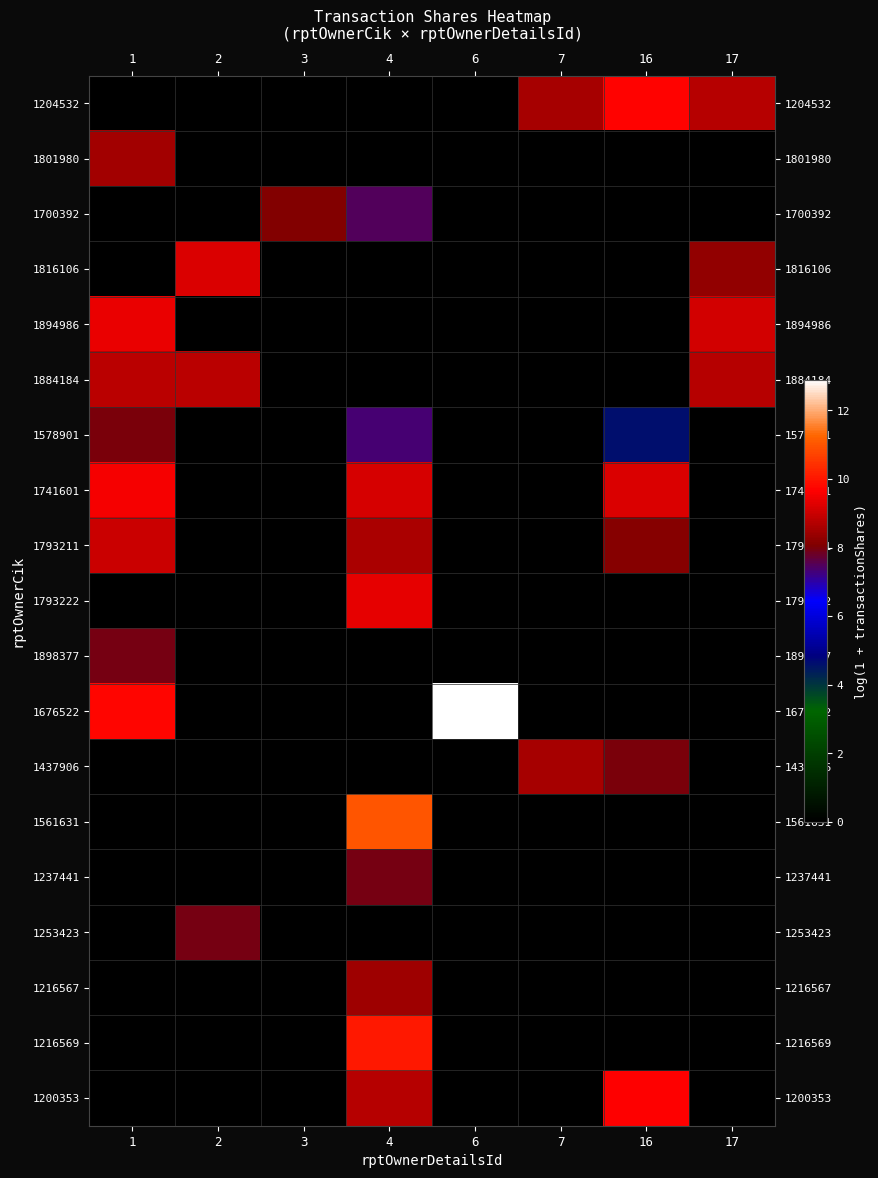

At which category is the sum across all series the highest?

4